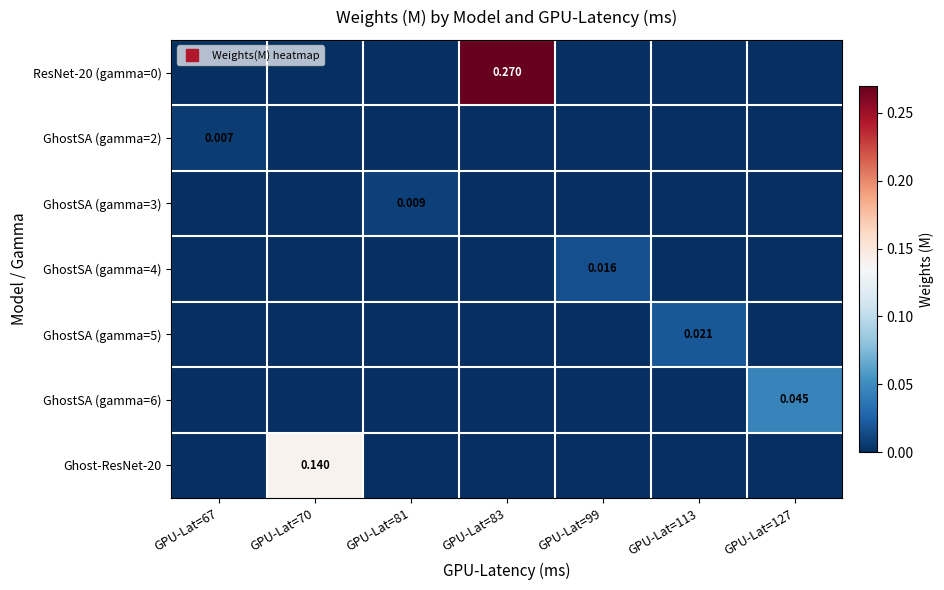

The GhostSA (gamma=2) series shows 0.0 at GPU-Lat=67. True or false?

True